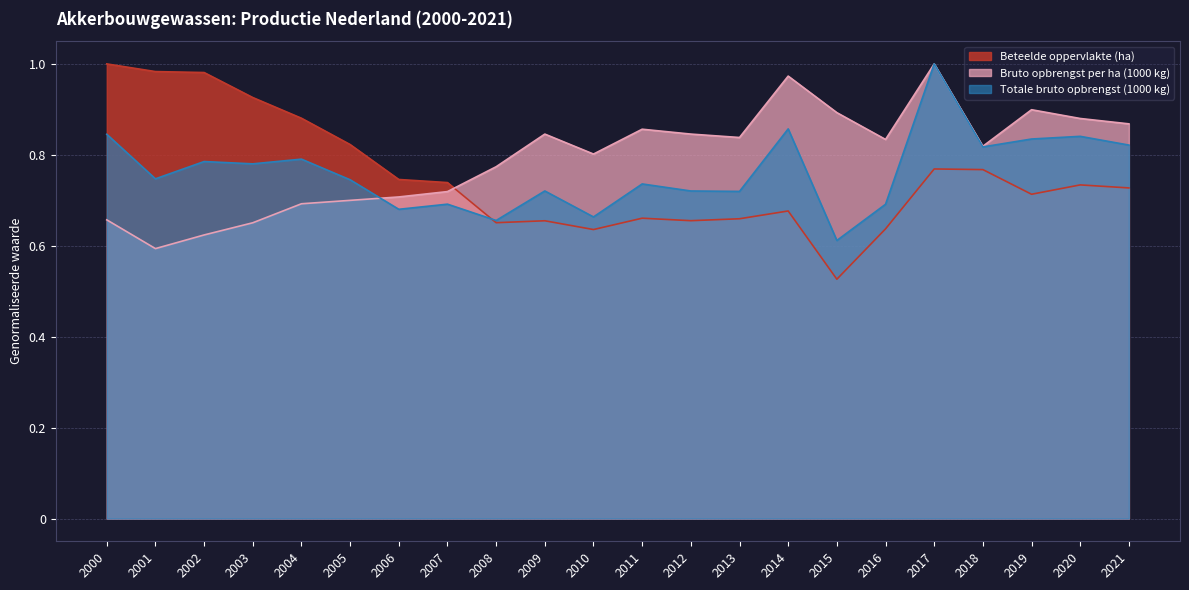

How many Totale bruto opbrengst (1000 kg) values are between 0 and 1?

22